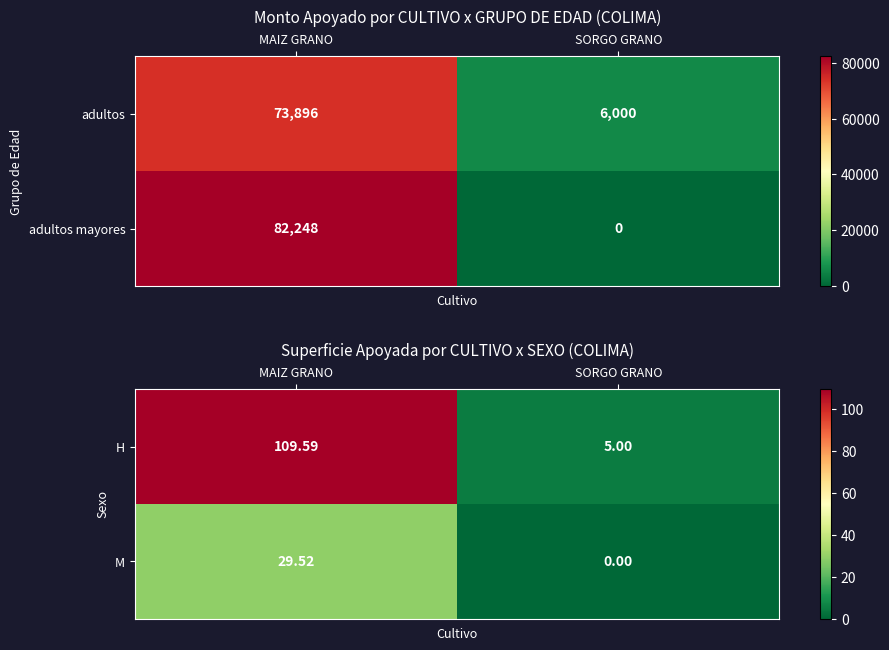

True or false: M has a value of 0.0 at SORGO GRANO.

True